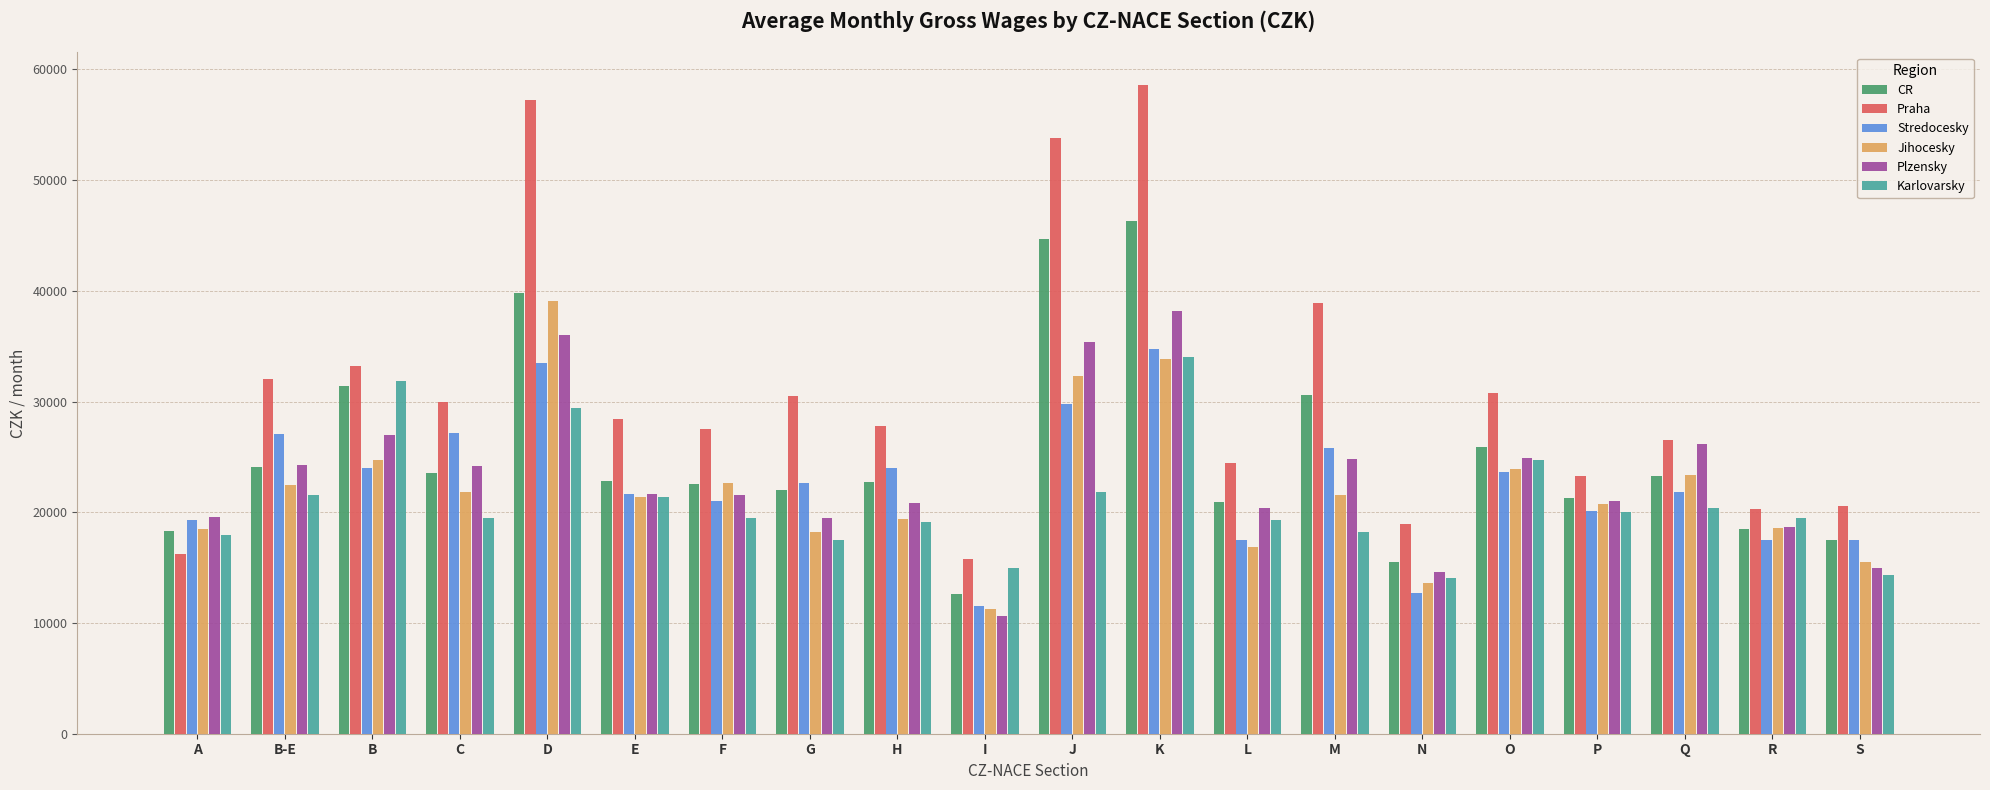

How many groups of bars are there?

20